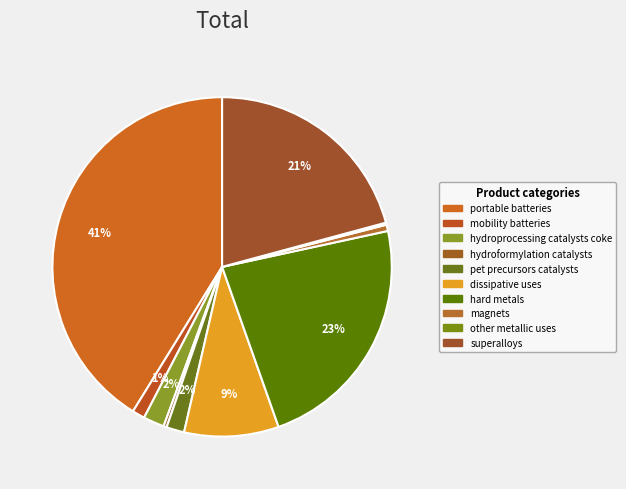

Rank the categories by value from highest to lowest.

portable batteries, hard metals, superalloys, dissipative uses, hydroprocessing catalysts coke, pet precursors catalysts, mobility batteries, magnets, hydroformylation catalysts, other metallic uses